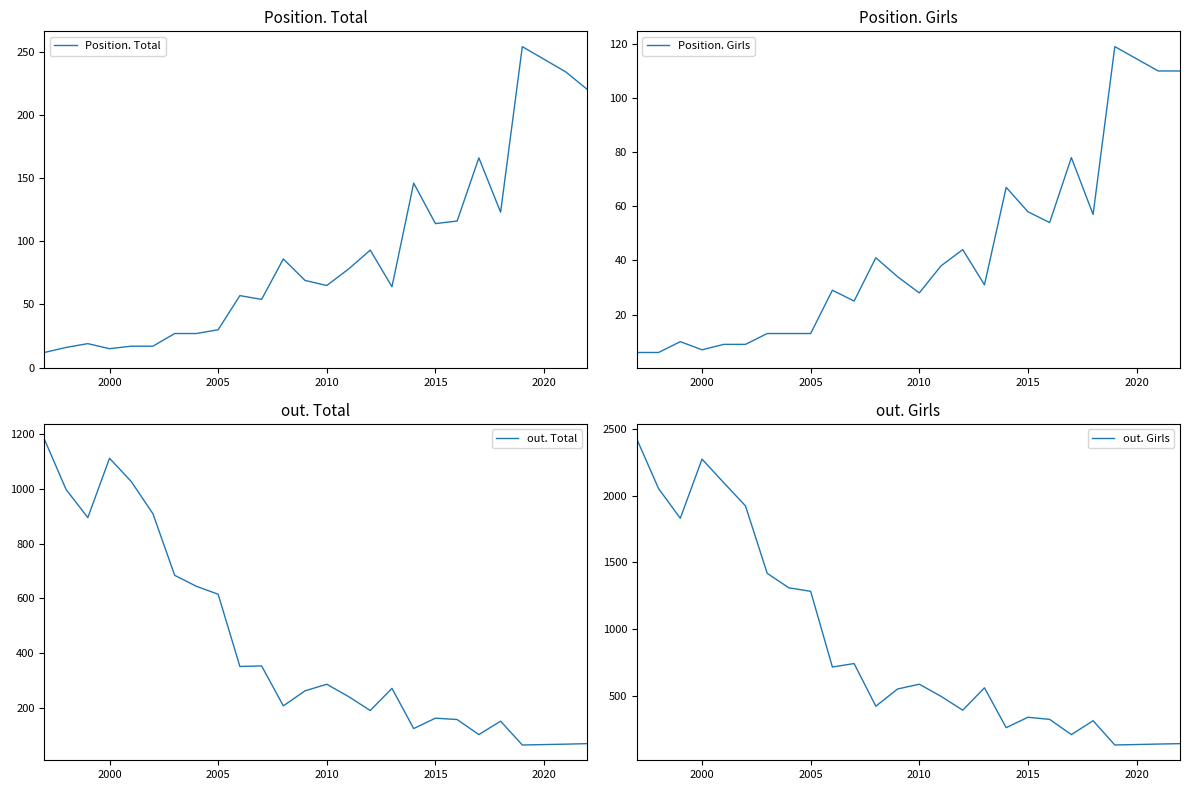

What is the highest value of the out. Girls series?

2425